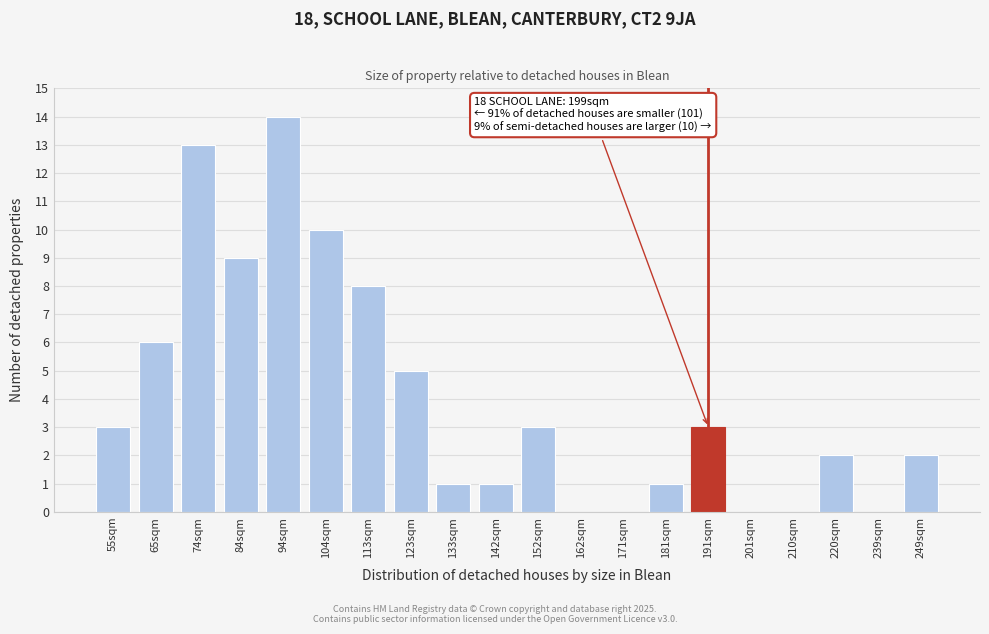

Reading right to left, what are all the values shown in this chart?

249sqm=2	239sqm=0	220sqm=2	210sqm=0	201sqm=0	191sqm=3	181sqm=1	171sqm=0	162sqm=0	152sqm=3	142sqm=1	133sqm=1	123sqm=5	113sqm=8	104sqm=10	94sqm=14	84sqm=9	74sqm=13	65sqm=6	55sqm=3